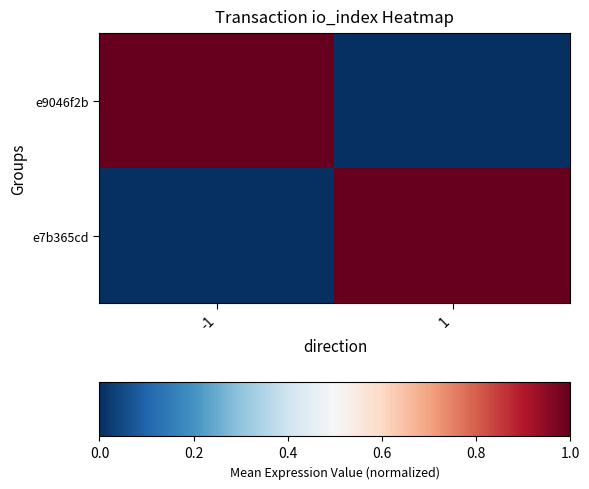

Which series has the largest total across all categories?

e9046f2b